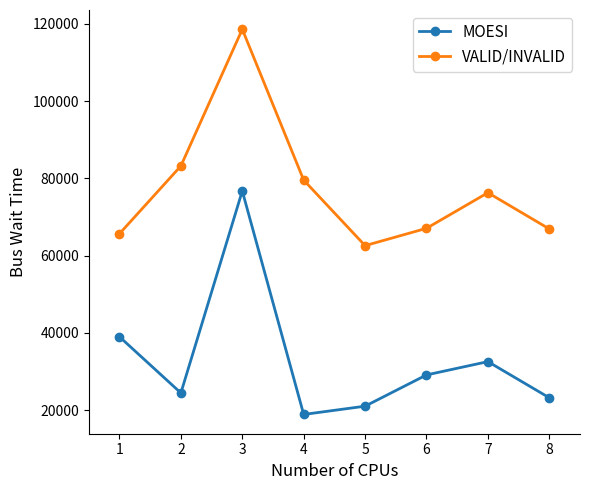

Is the value of MOESI at 8 greater than the value of VALID/INVALID at 8?

No